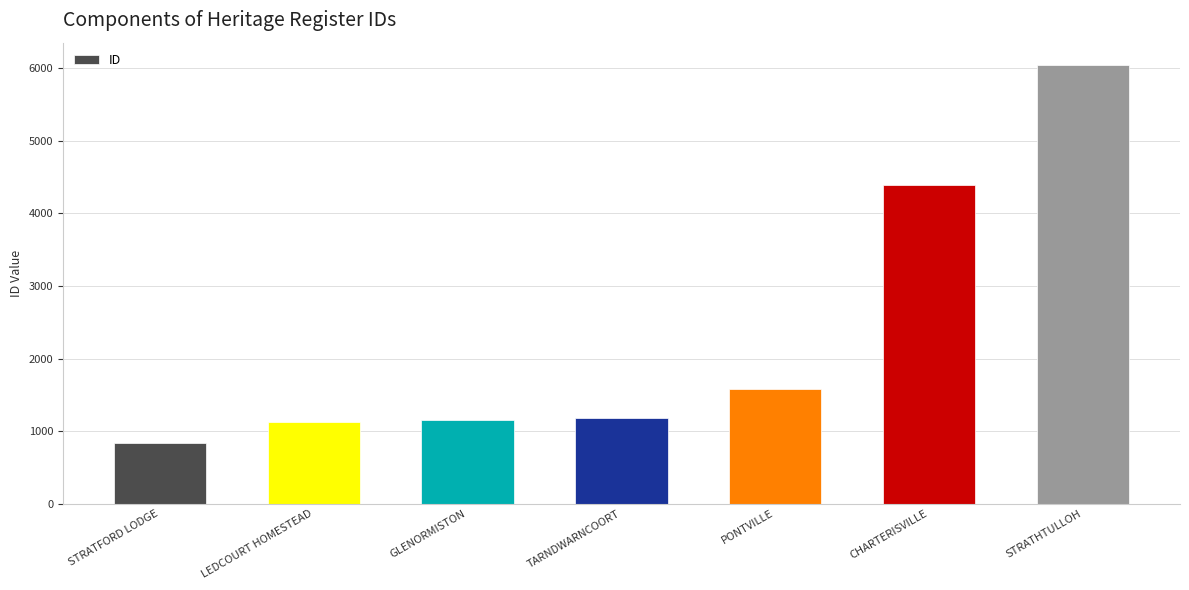

What is the approximate value at GLENORMISTON?

1150